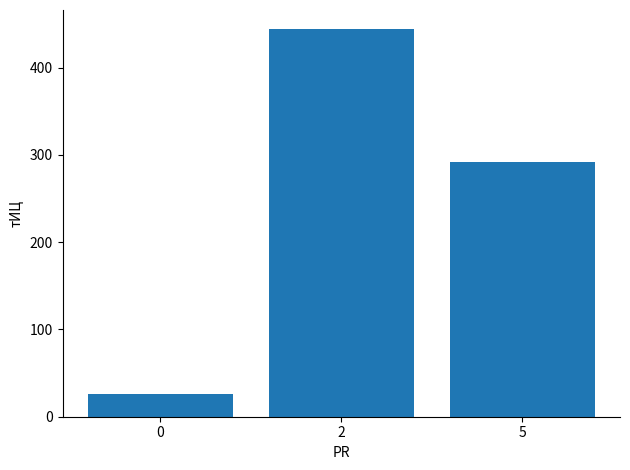

Count the number of categories in the chart.

3